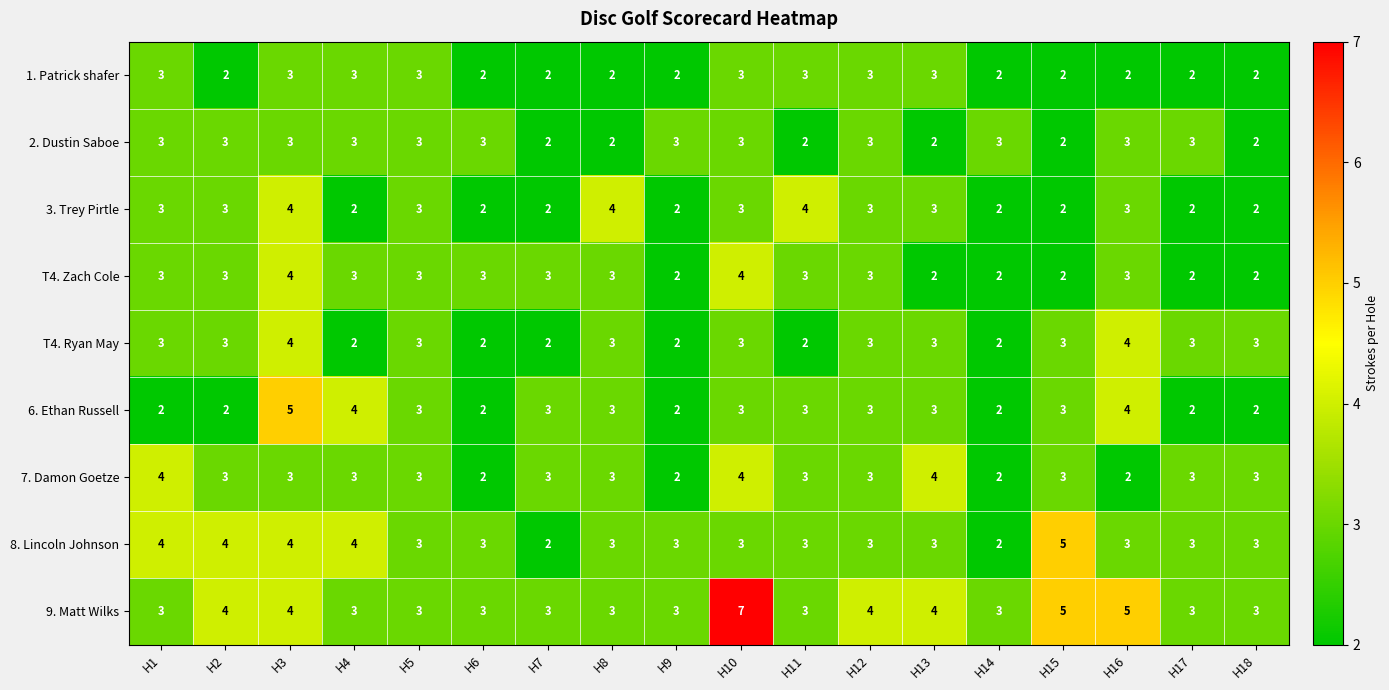

What is the total value across all series at H13?

27